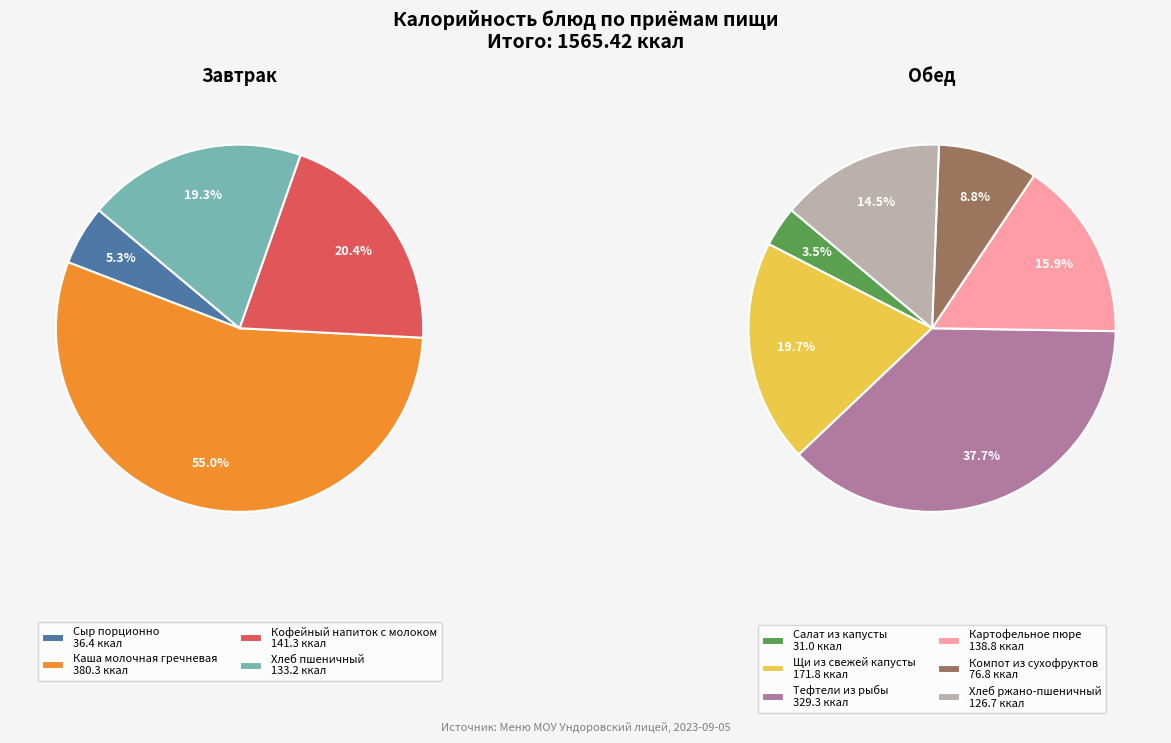

Rank the categories by value from lowest to highest.

Салат из капусты, Сыр порционно, Компот из сухофруктов, Хлеб ржано-пшеничный, Хлеб пшеничный, Картофельное пюре, Кофейный напиток с молоком, Щи из свежей капусты, Тефтели из рыбы, Каша молочная гречневая